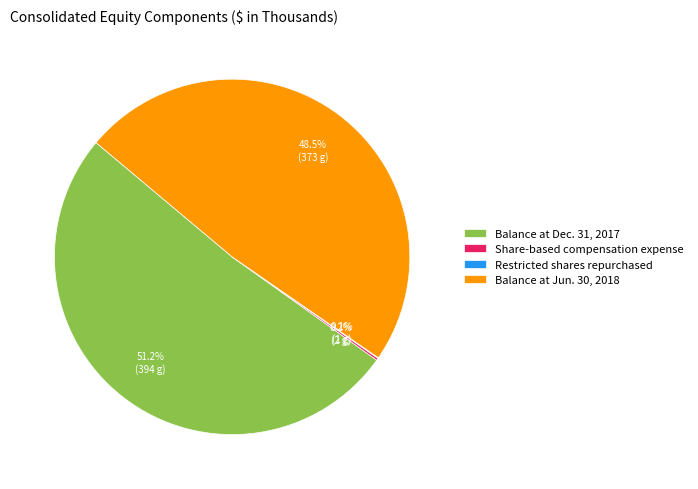

Which category has the biggest portion of the pie?

Balance at Dec. 31, 2017